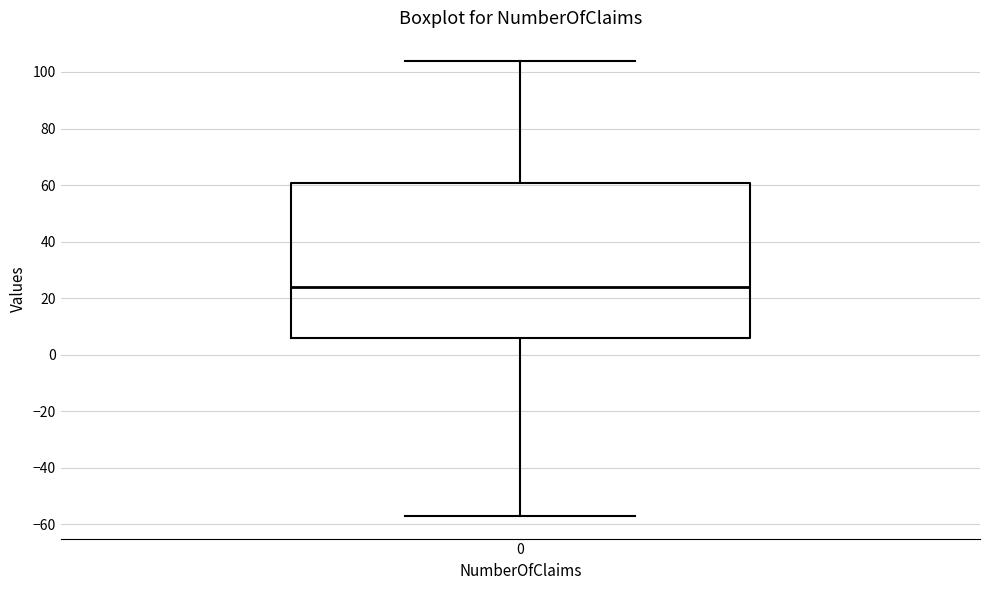

Where does the lower whisker of the box at x = 0 end on the y-axis? The values are not printed on the chart, so give them approximately, as read against the axis.

-56